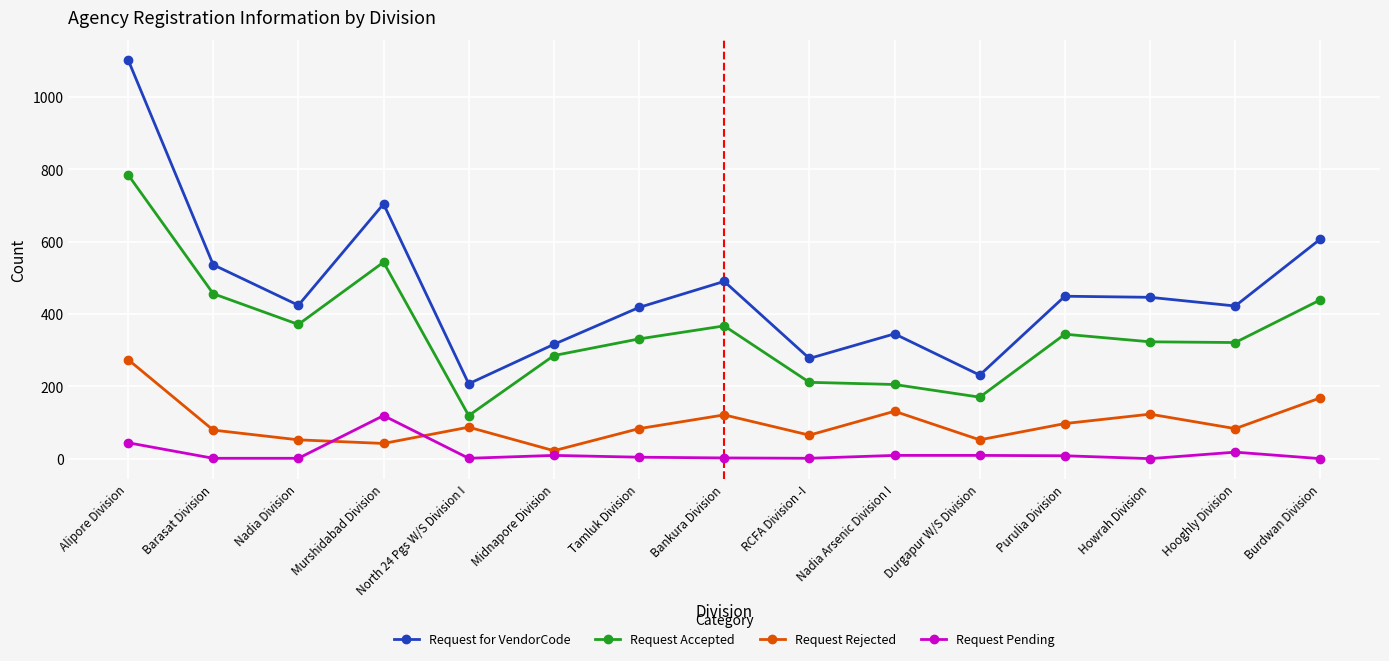

Is it true that Request Pending equals 1 at Nadia Division?

True